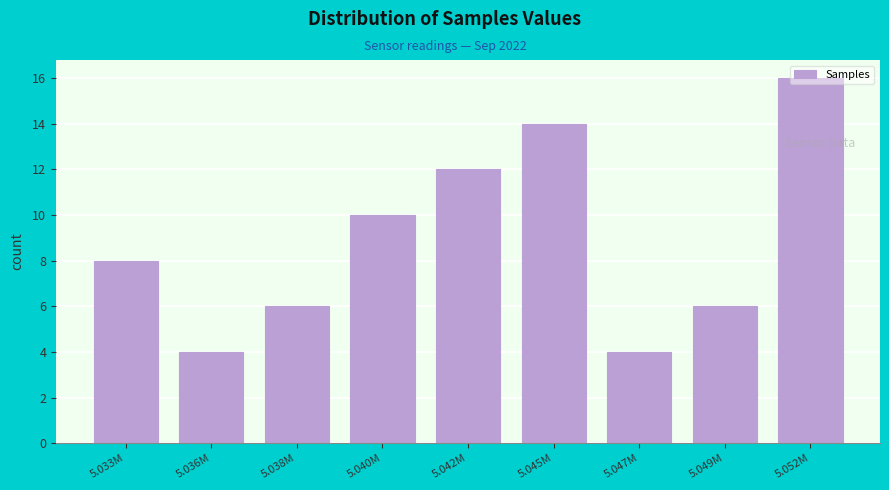

What is the ratio of the value at 5.049M to the value at 5.045M?

0.4